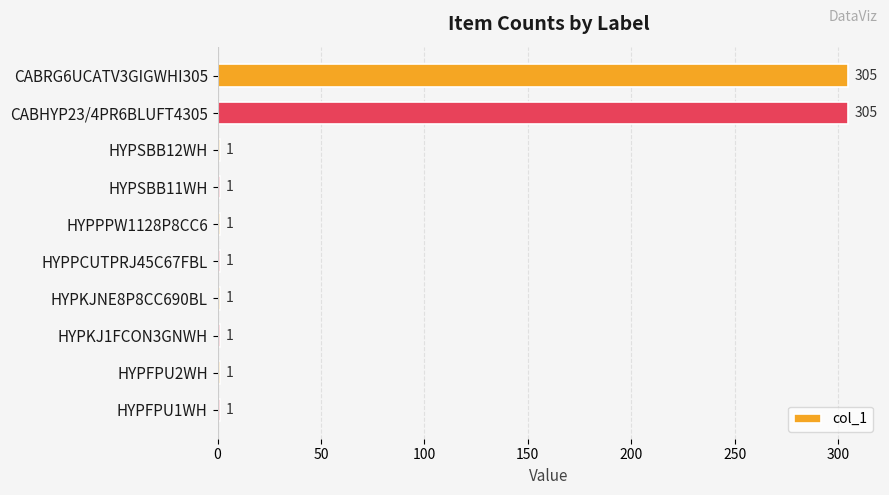

What is the sum of all values?

618